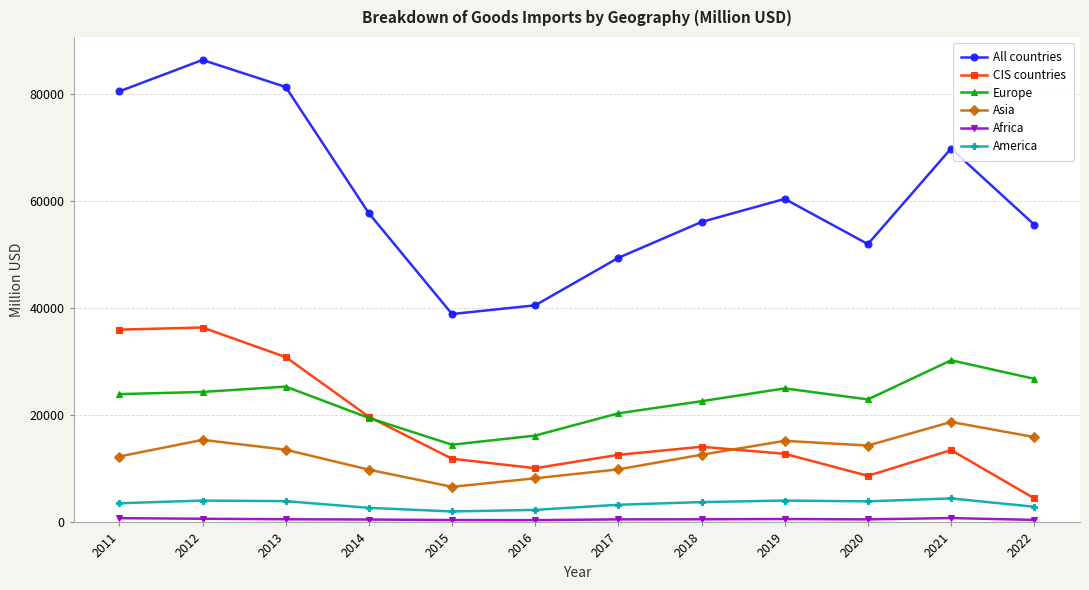

In CIS countries, how many points are lower than both neighbors (excluding endpoints)?

2